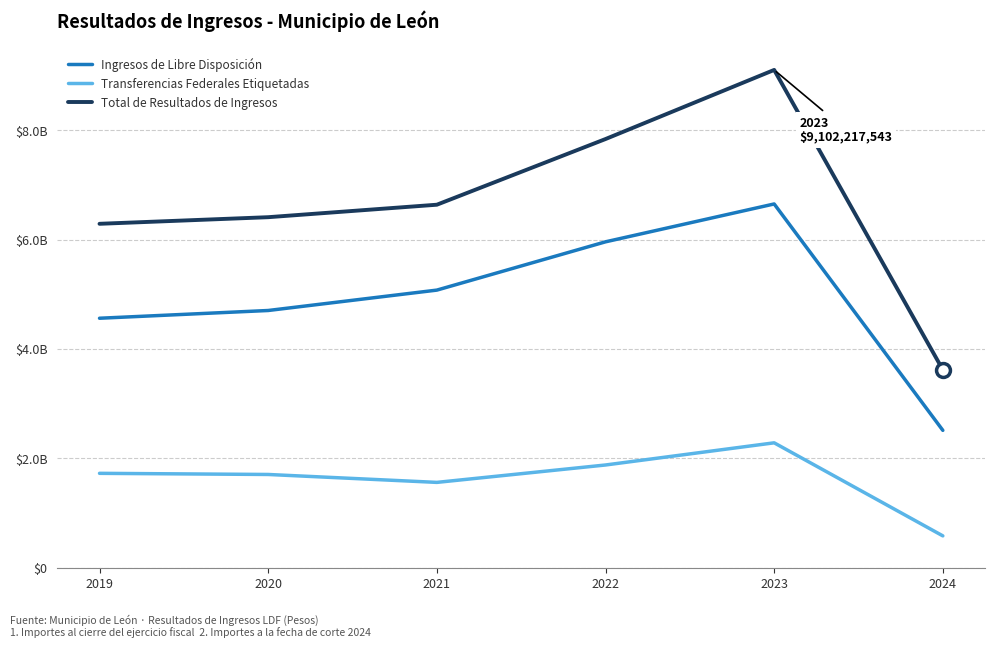

What is the minimum value for Ingresos de Libre Disposición?

2512554971.0